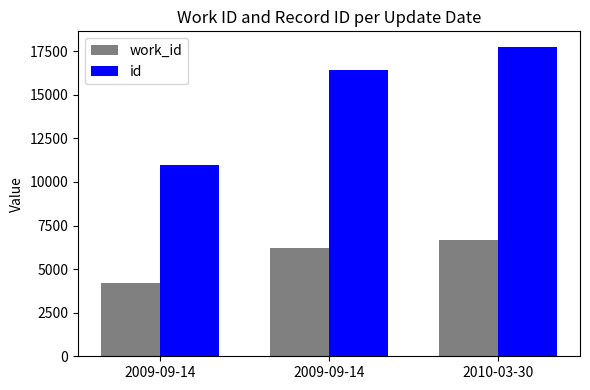

List the series in order of their overall mean, lowest first.

work_id, id